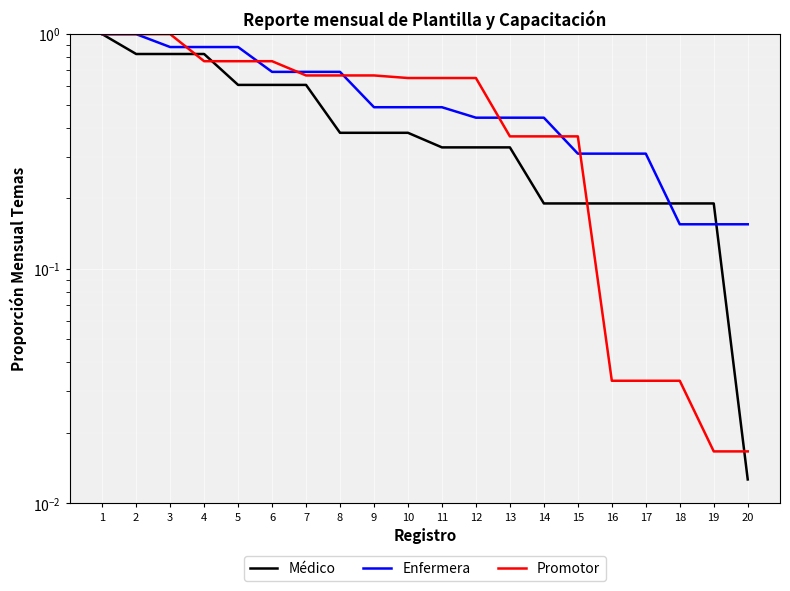

Which series has the largest total across all categories?

Enfermera